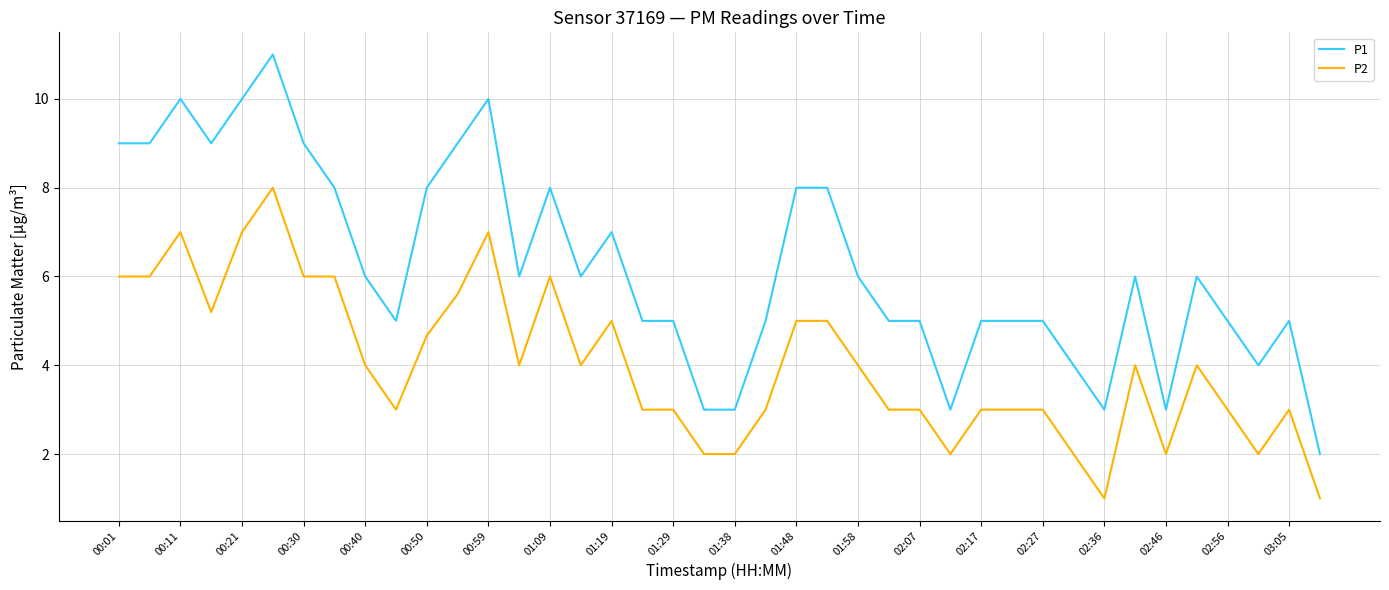

True or false: P1 and P2 cross at least once.

False